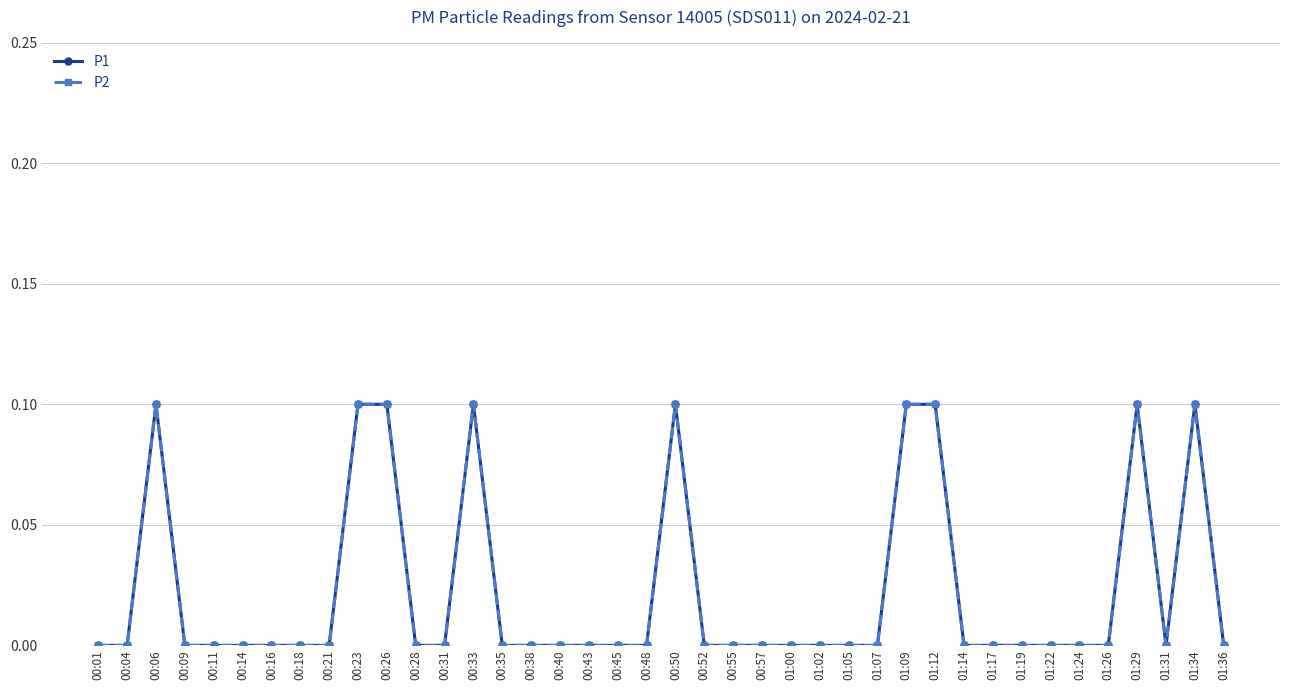

Does the chart have visible grid lines?

Yes